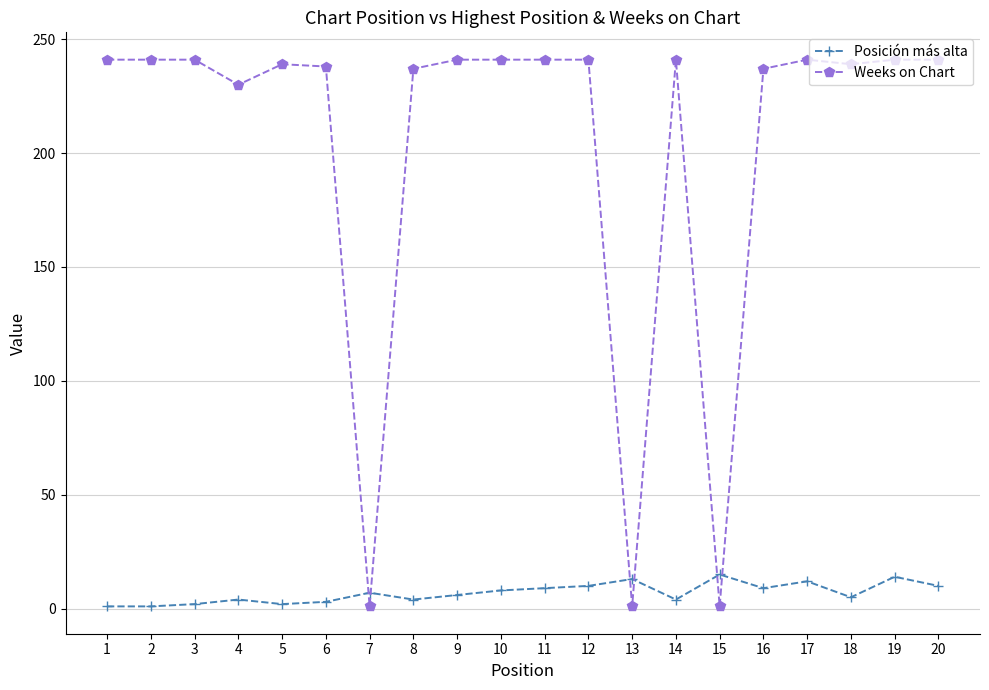

Is this an area chart (filled region under the line)?

No